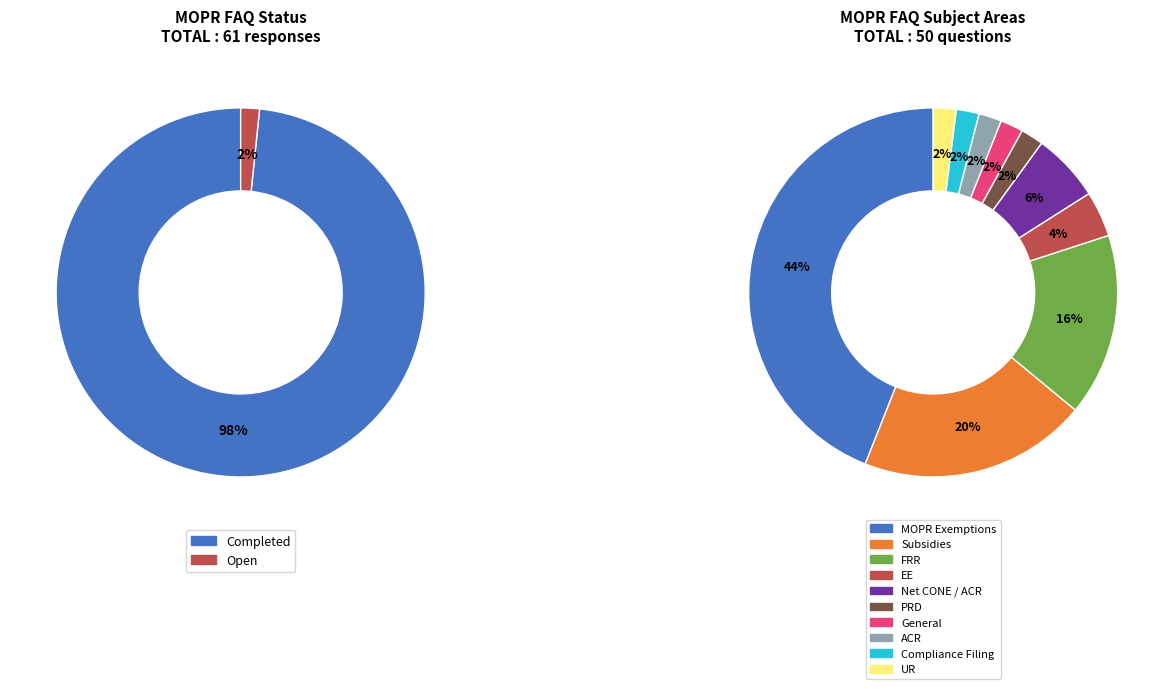

Do Completed and Open together represent more than half of the pie?

Yes